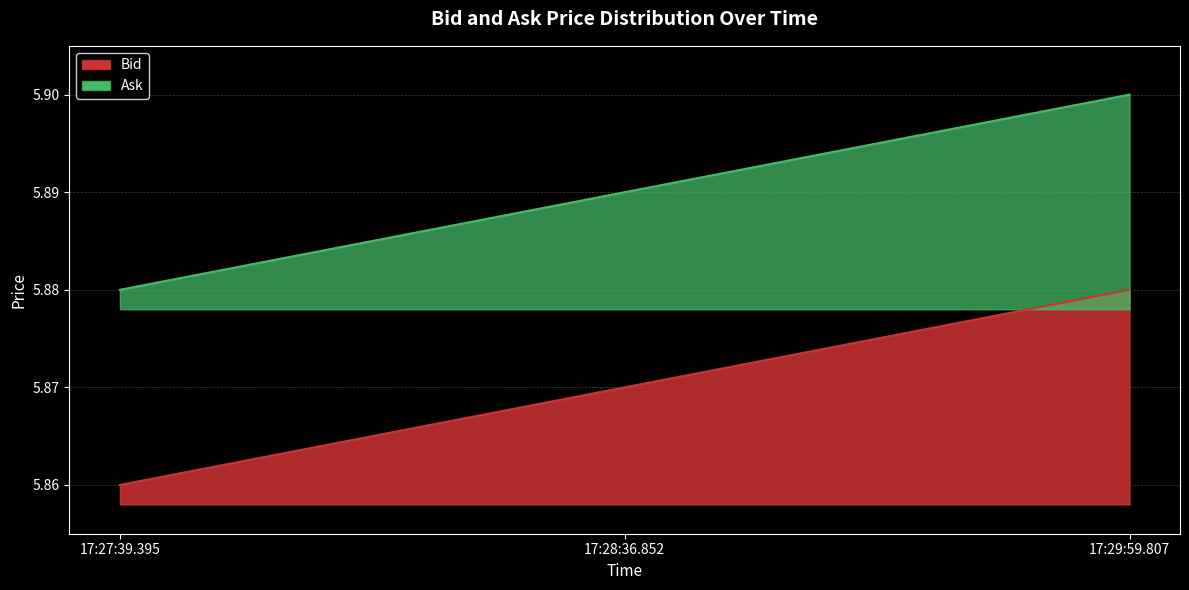

Rank the series by their maximum value, from highest to lowest.

Ask, Bid